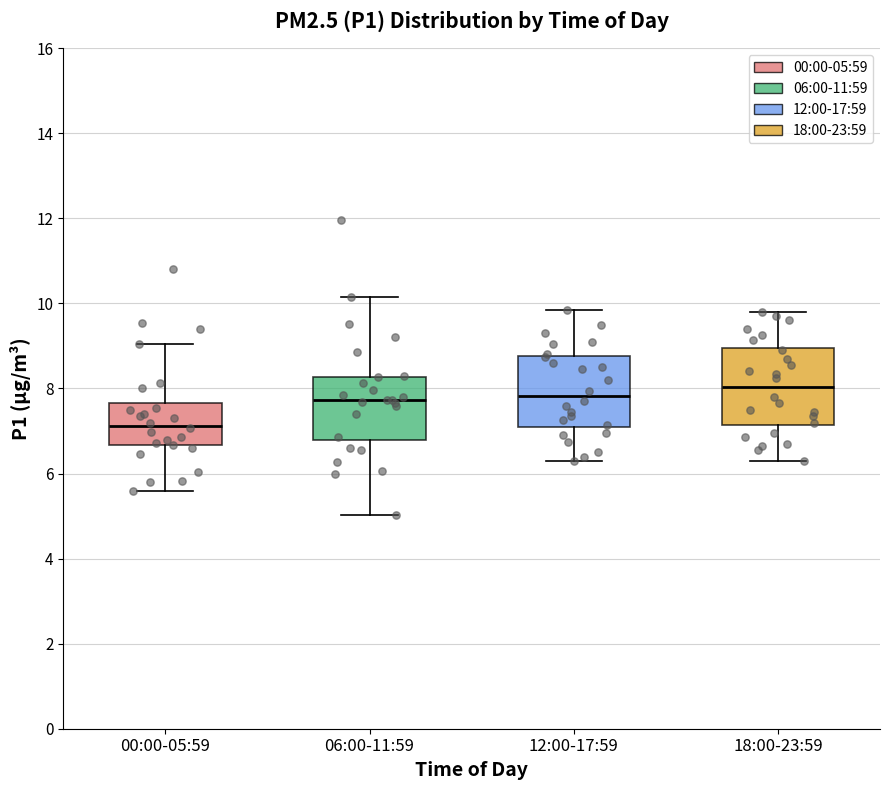

Reading left to right, transcribe this box plot: for each box, give where its median line is, the range the box spans, and where its two whiskers end, as read against the y-axis. The values are not printed on the chart, so give them approximately, as read against the axis.

00:00-05:59: median 7.2, box 6.6 to 7.6, whiskers 5.6 to 9.0
06:00-11:59: median 7.8, box 6.8 to 8.2, whiskers 5.0 to 10.2
12:00-17:59: median 7.8, box 7.2 to 8.8, whiskers 6.4 to 9.8
18:00-23:59: median 8.0, box 7.2 to 9.0, whiskers 6.4 to 9.8